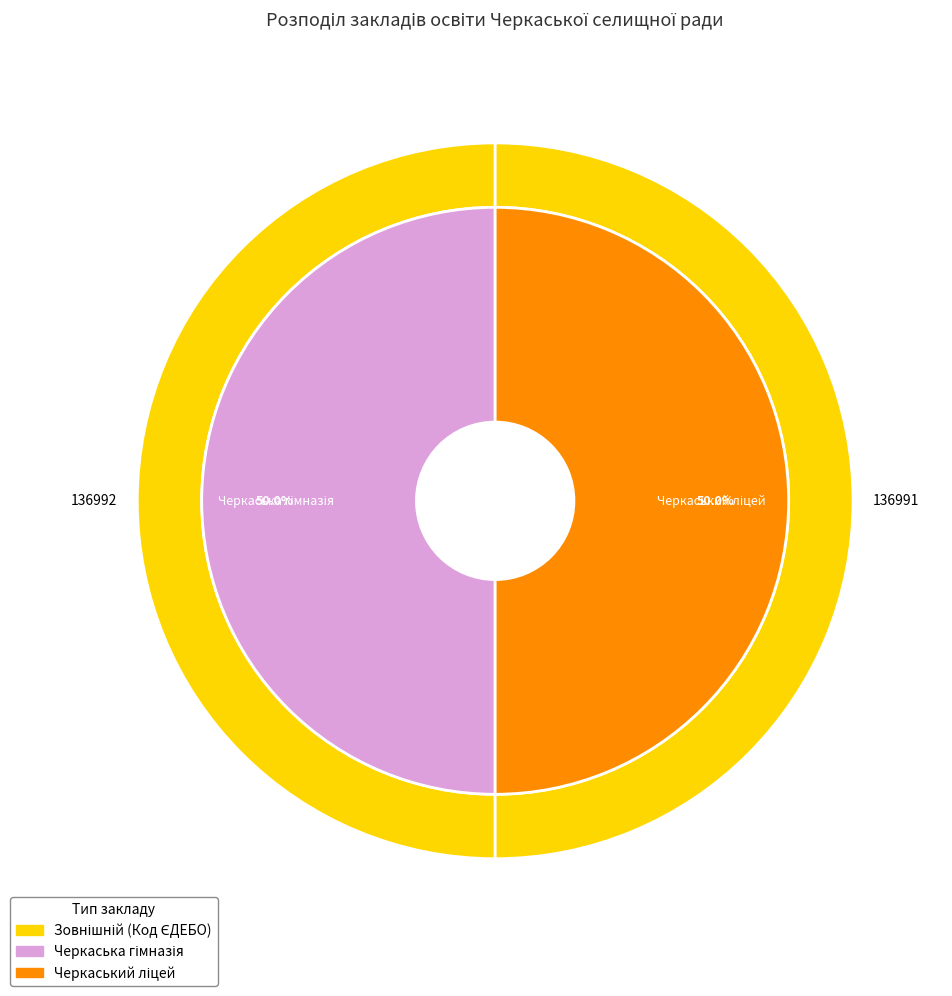

Is it true that Черкаський ліцей is 55% of the pie?

False